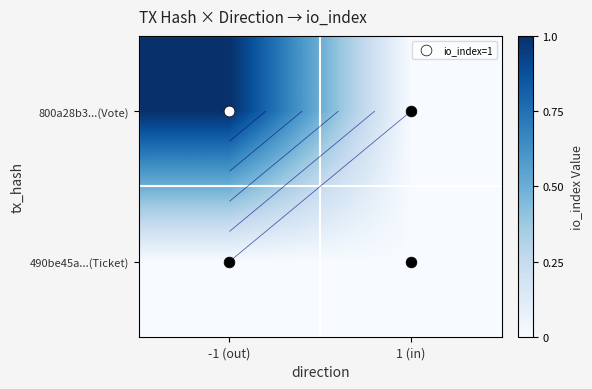

Is it true that 800a28b3...(Vote) equals 0 at 1 (in)?

False